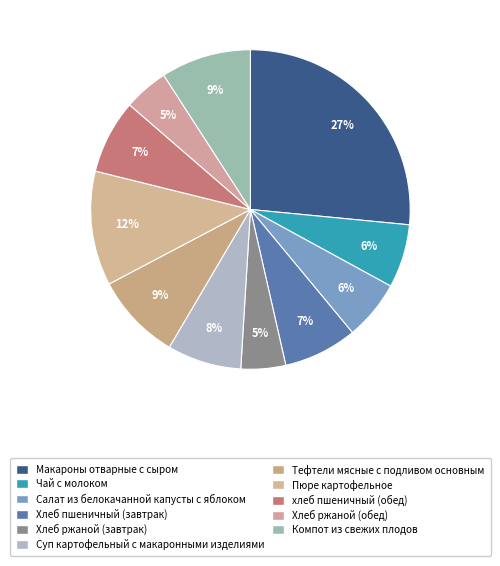

Count the number of slices in the pie.

11